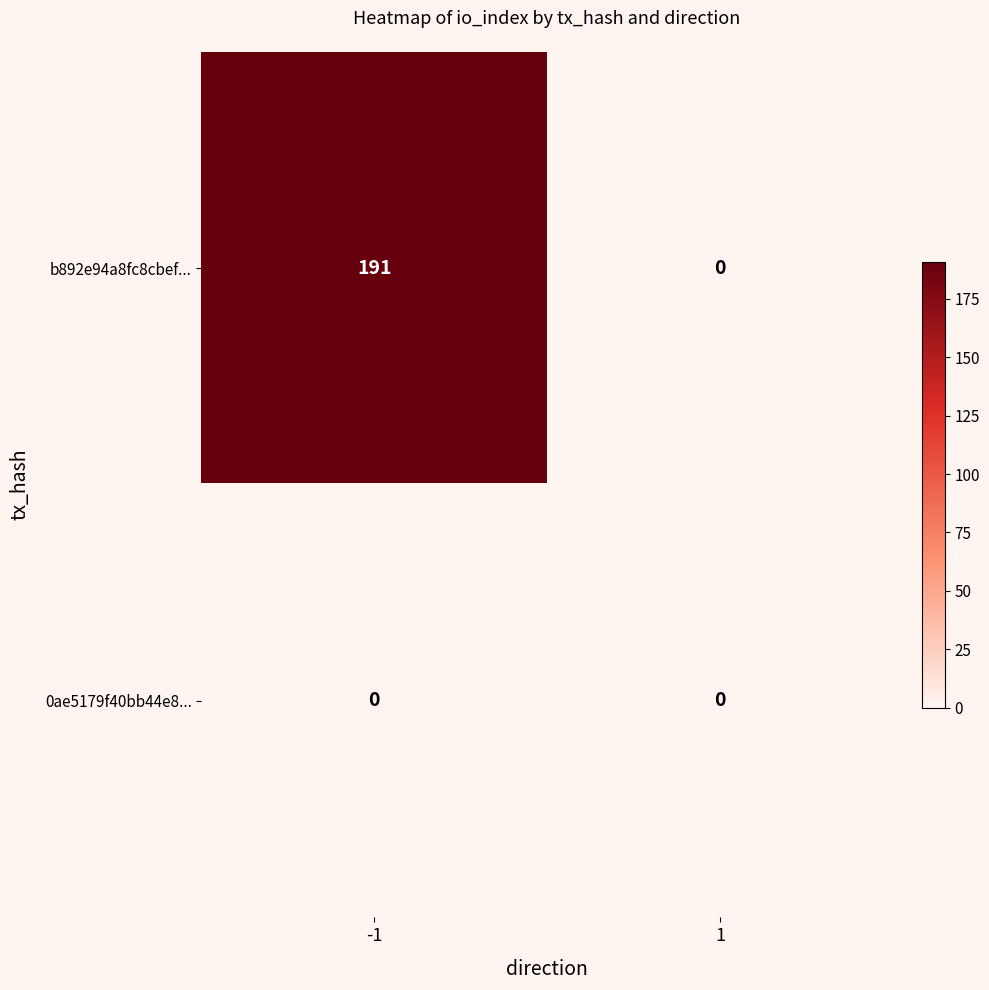

Is it true that b892e94a8fc8cbef... equals 0 at 1?

True